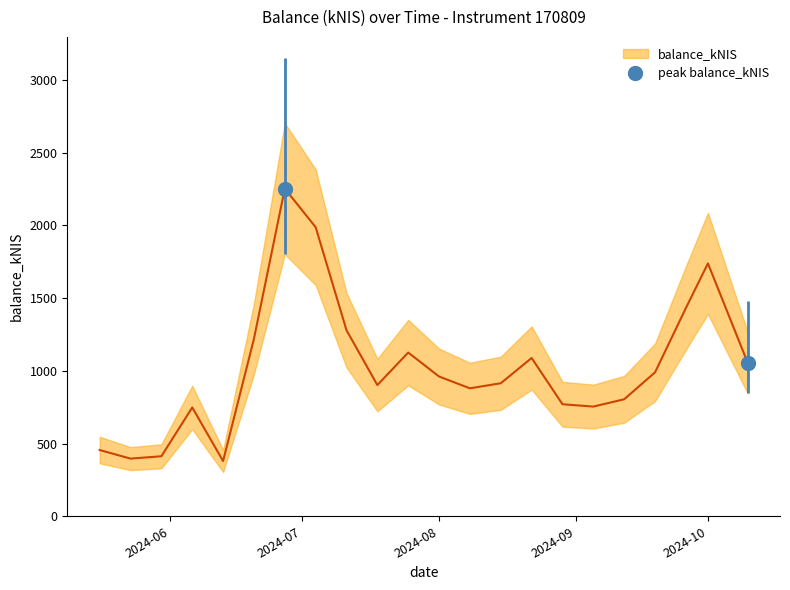

How many interior local peaks (higher than both neighbors) does the data have?

5